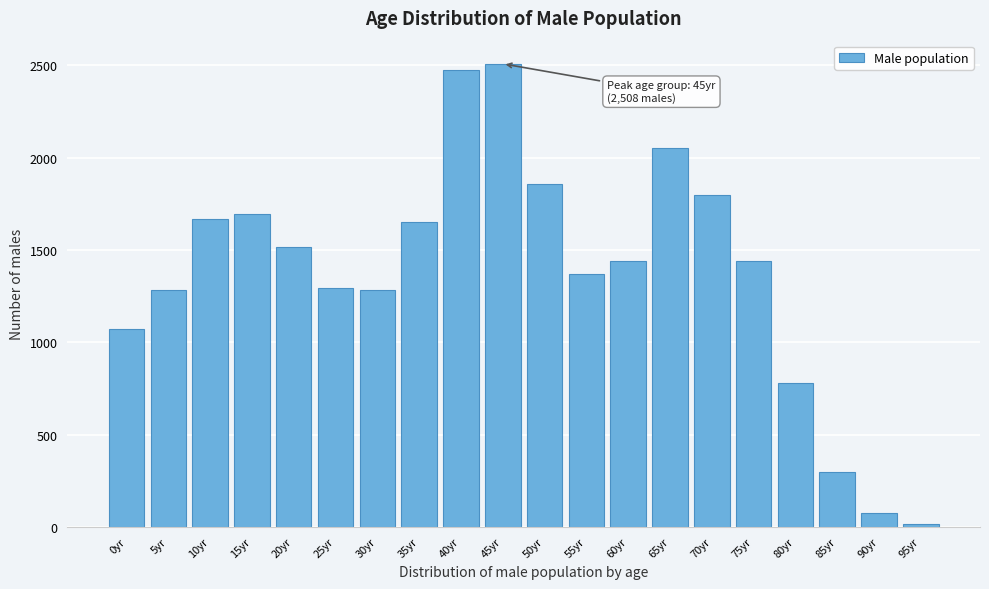

What is the sum of all values?

27576